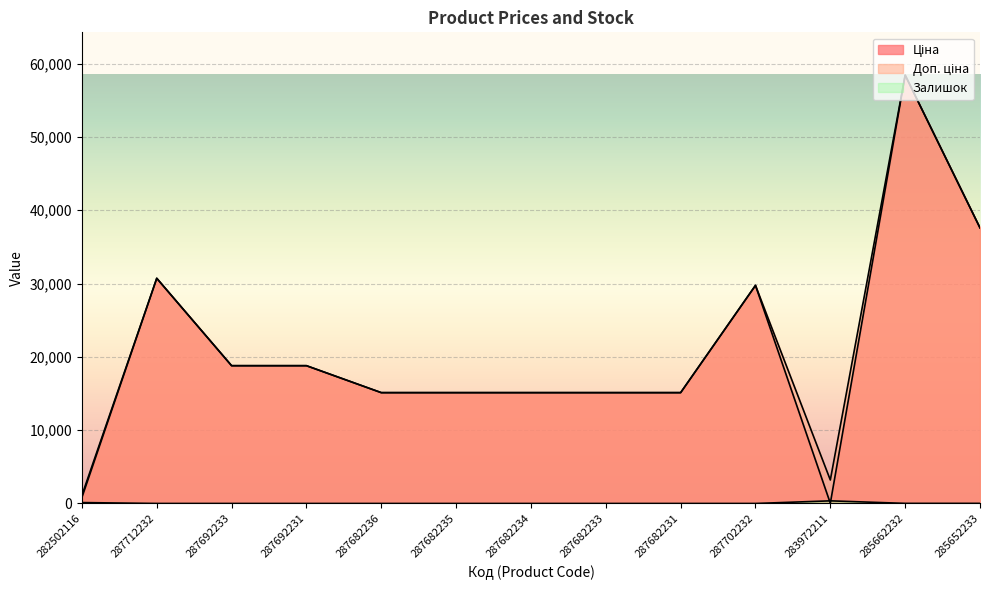

How many series are shown in this chart?

3